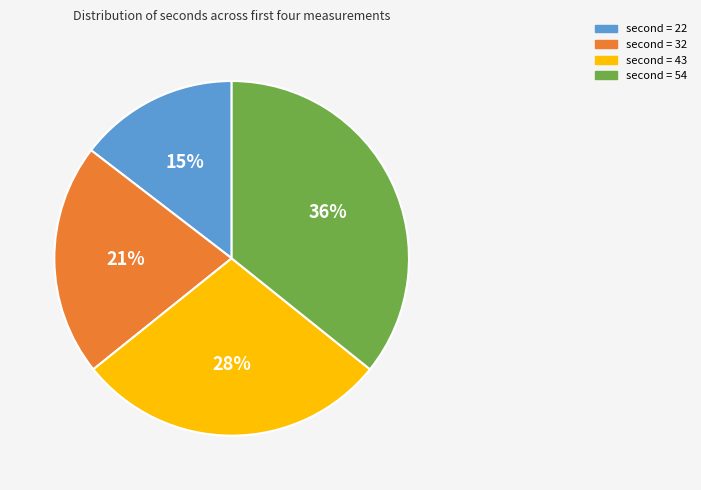

Is there a majority slice in this chart?

No